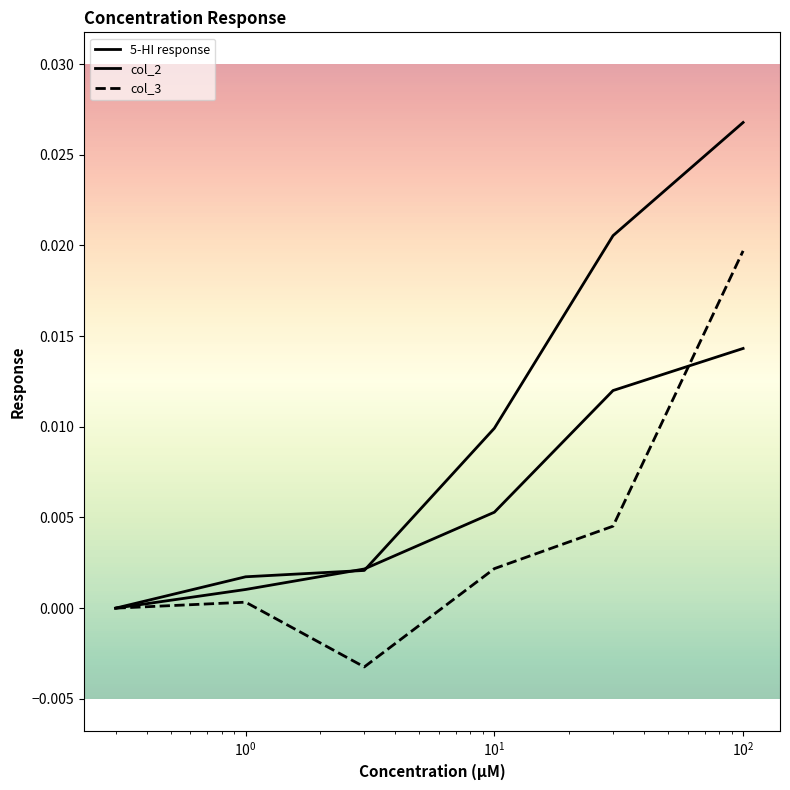

Is this an area chart (filled region under the line)?

No